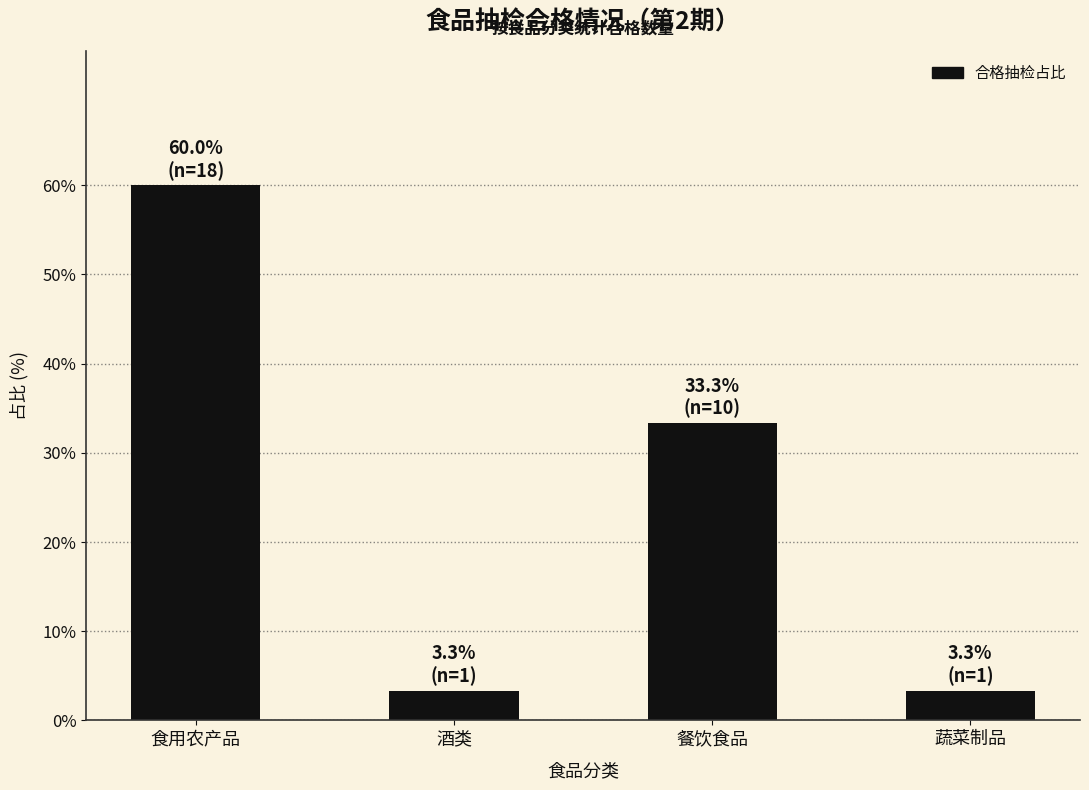

What is the maximum value shown in the chart?

60.0